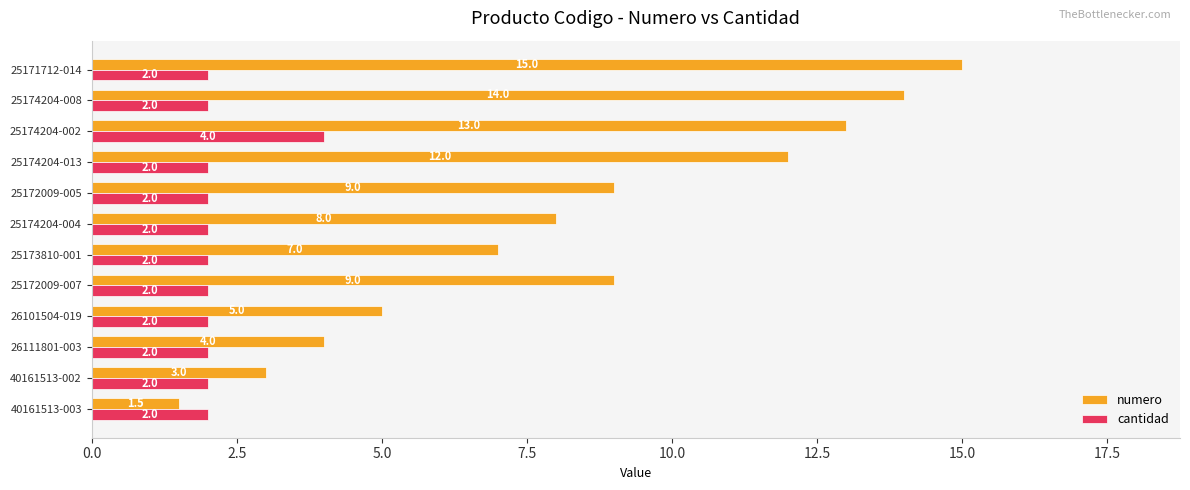

List the series in order of their overall mean, highest first.

numero, cantidad